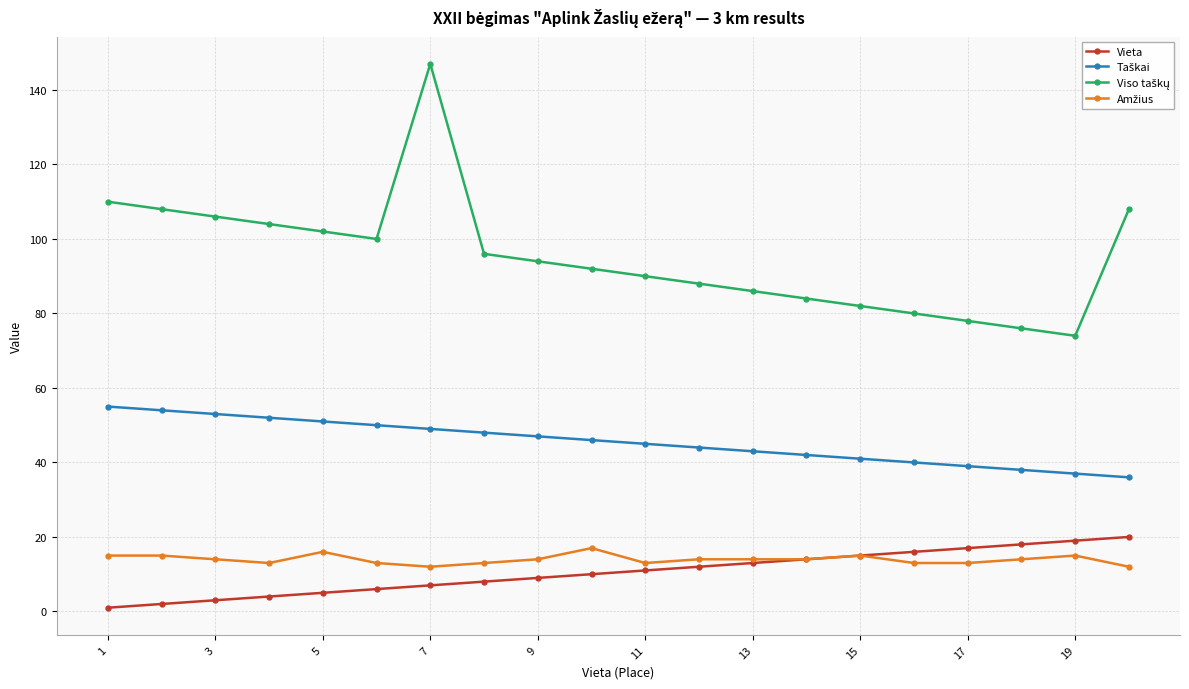

What is the maximum value shown in the chart?

147